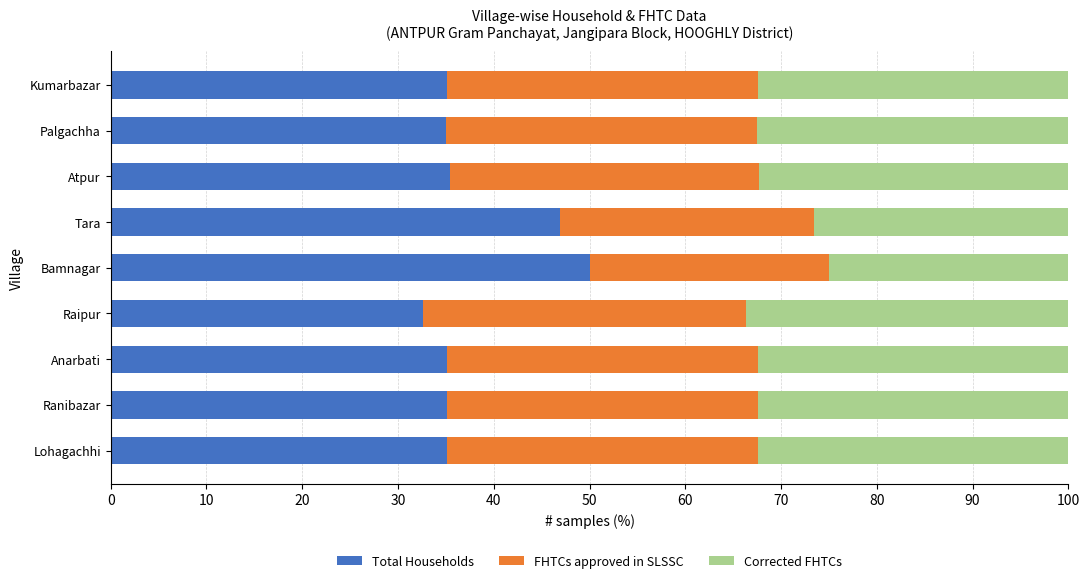

What is the sum of the Total Households values at Raipur and Tara?

79.5